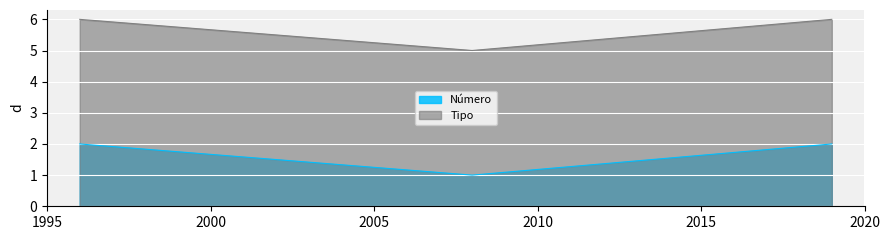

Reading left to right, transcribe all the data shown in this chart.

Número: 2	1	2
Tipo: 6	5	6